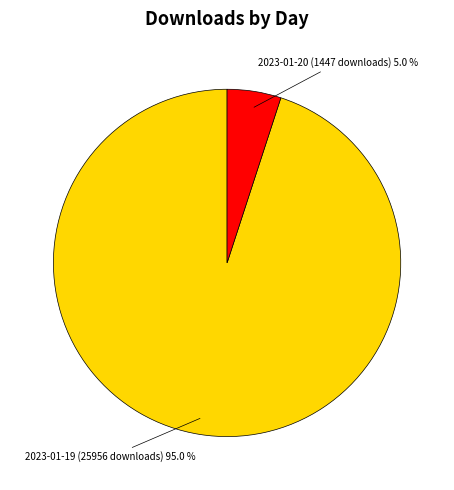

Which slice is the largest?

2023-01-19 (25956 downloads)